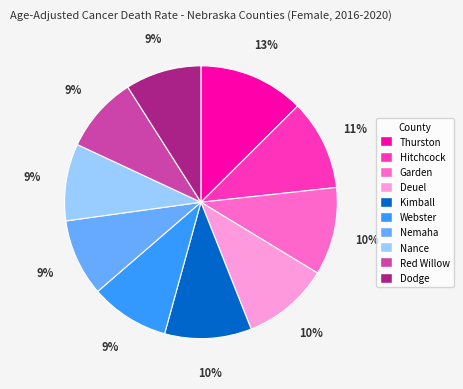

Is there a majority slice in this chart?

No